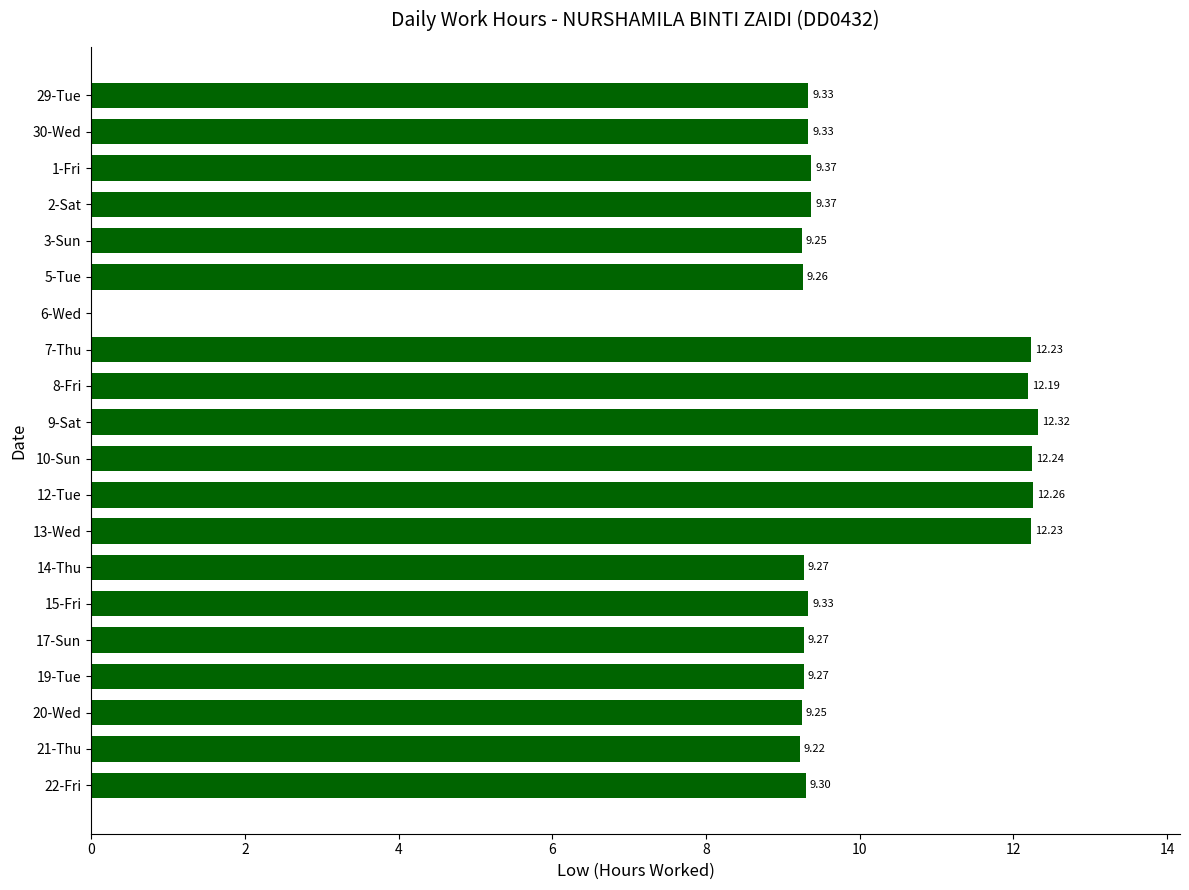

What is the ratio of the value at 29-Tue to the value at 5-Tue?

1.0